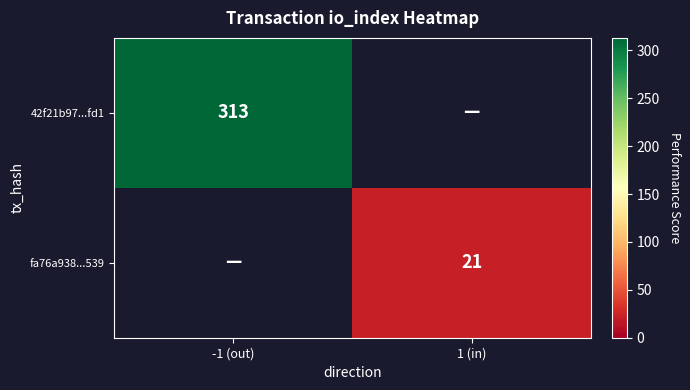

Is the value of 42f21b97...fd1 at -1 (out) greater than the value of fa76a938...539 at 1 (in)?

Yes